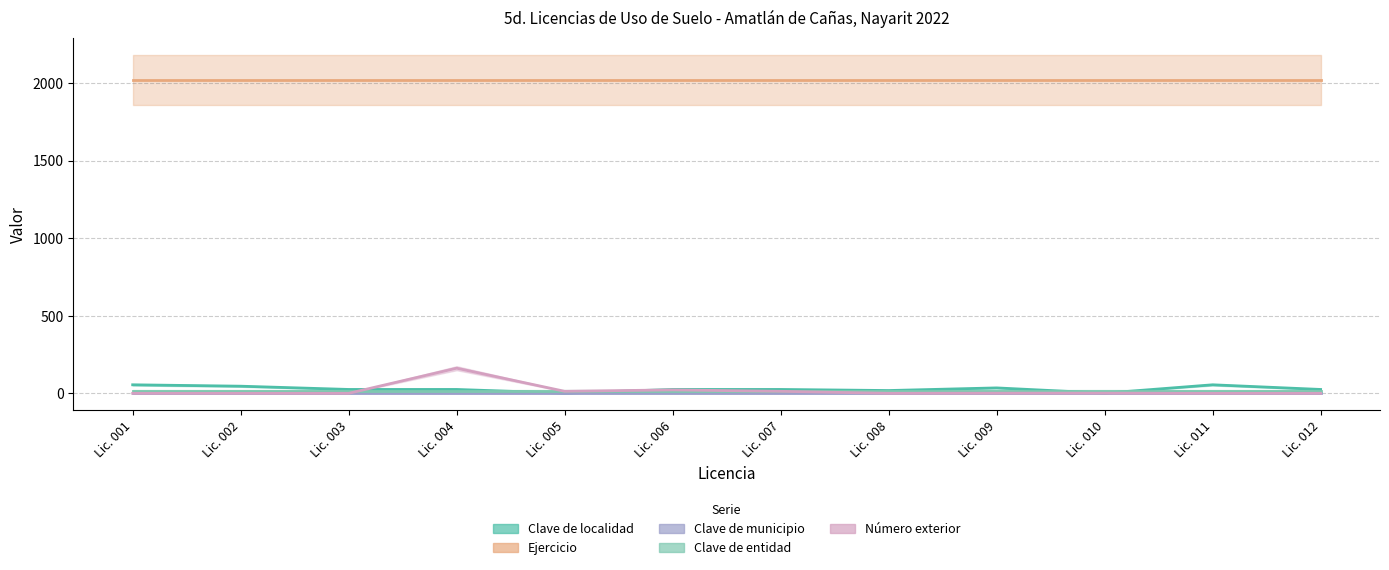

What is the average value of the Clave de entidad series?

18